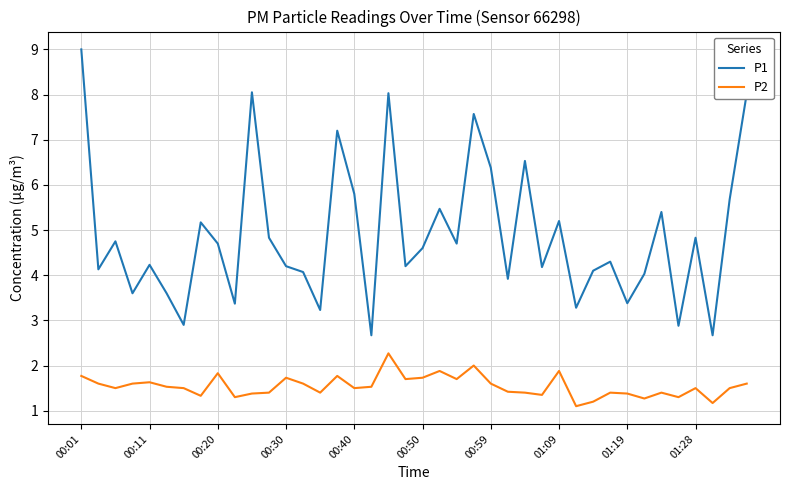

What is the maximum value for P1?

9.0